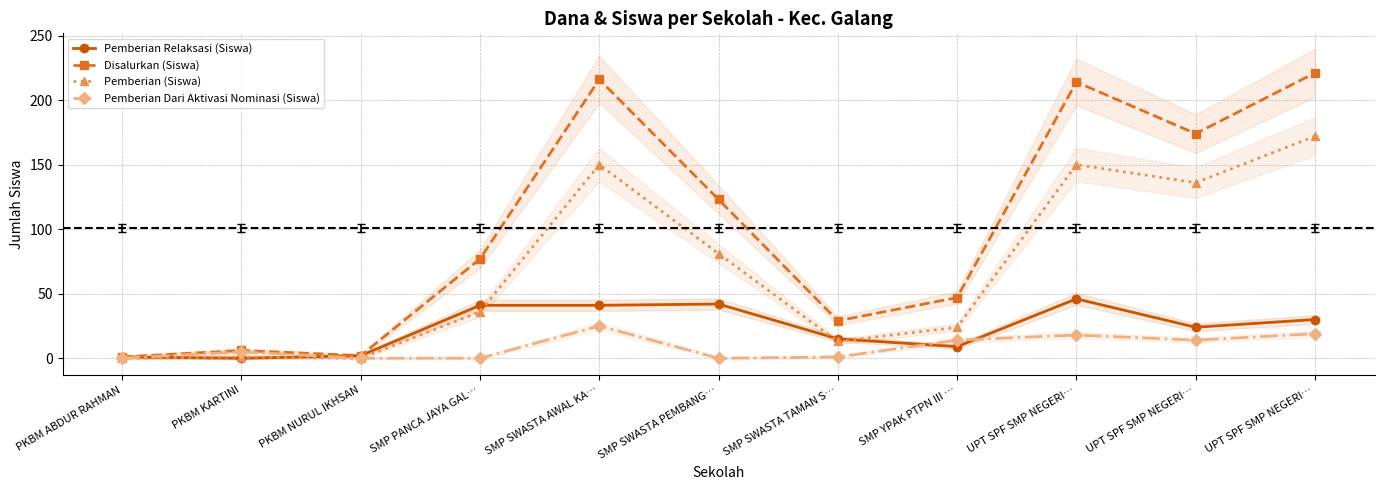

The Pemberian (Siswa) series shows 10 at SMP YPAK PTPN III …. True or false?

False